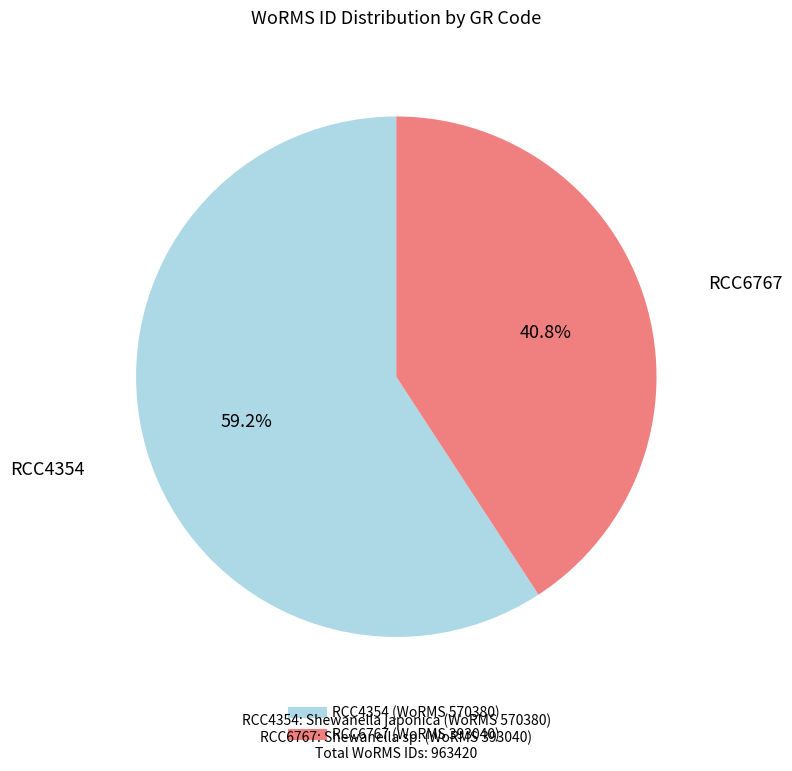

The RCC6767 slice represents 51% of the pie. True or false?

False